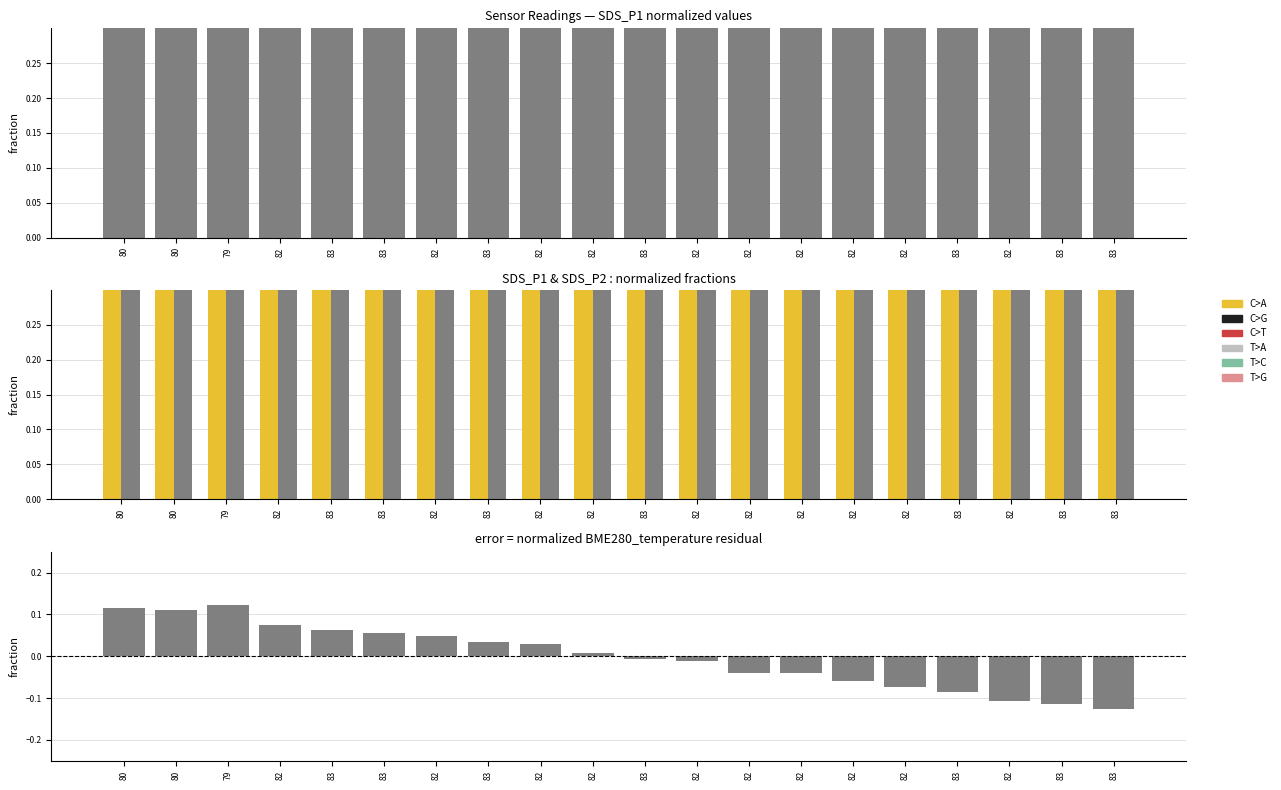

What is the minimum value shown in the chart?

-0.1